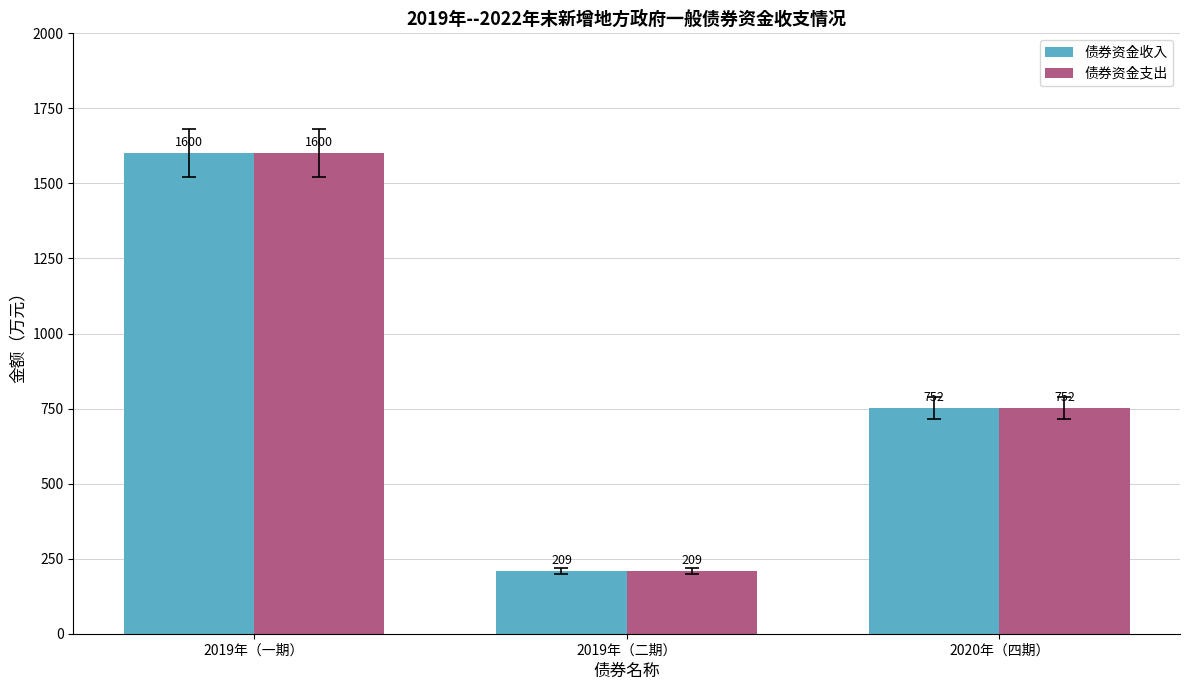

List the labels in order of 债券资金支出 value, smallest first.

2019年（二期）, 2020年（四期）, 2019年（一期）